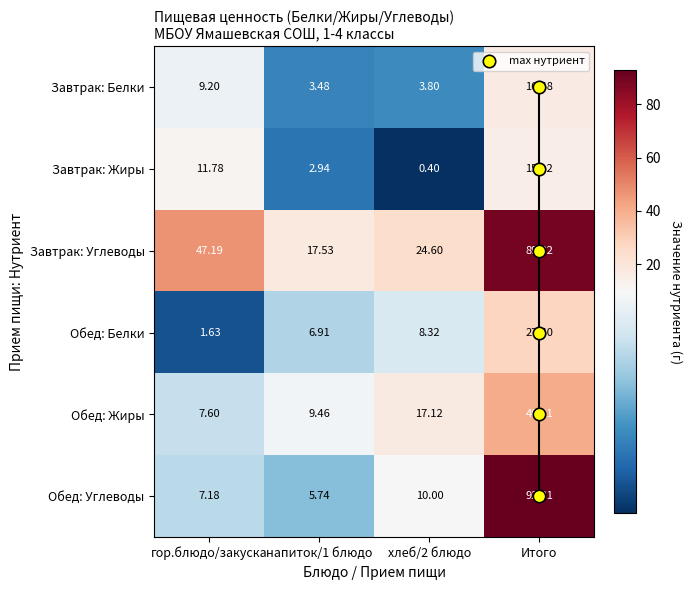

Which series has the widest spread of values?

Обед: Углеводы